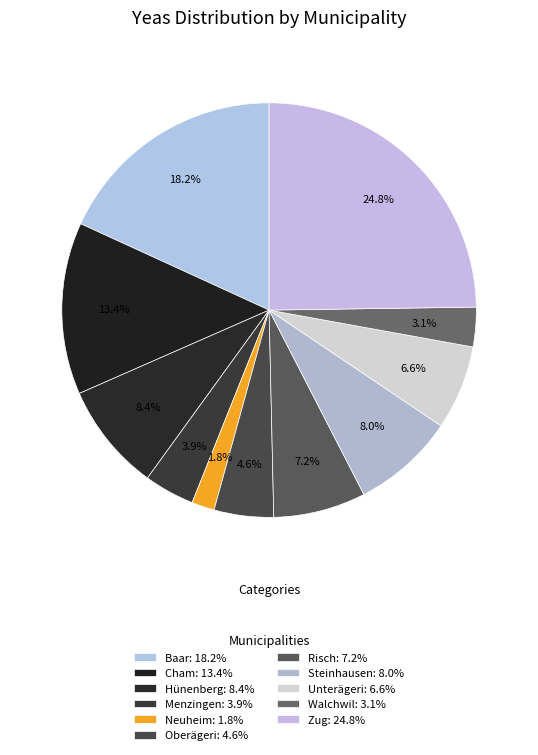

To the nearest percent, what percentage of the pie is Steinhausen?

8%